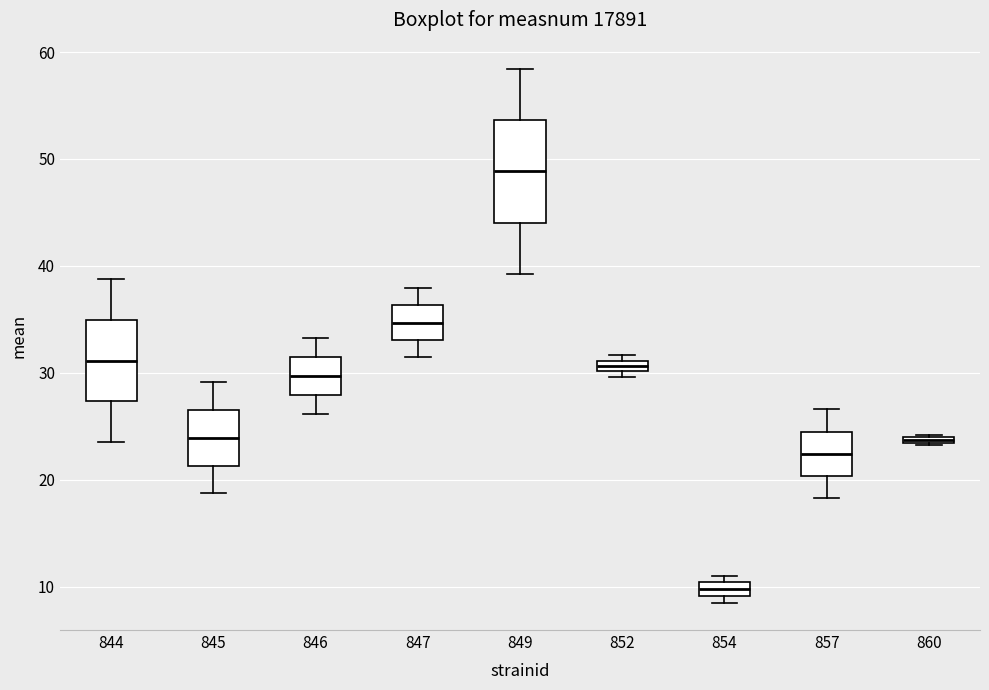

Comparing the boxes themselves (not the whiskers), which one is the tallest?

849